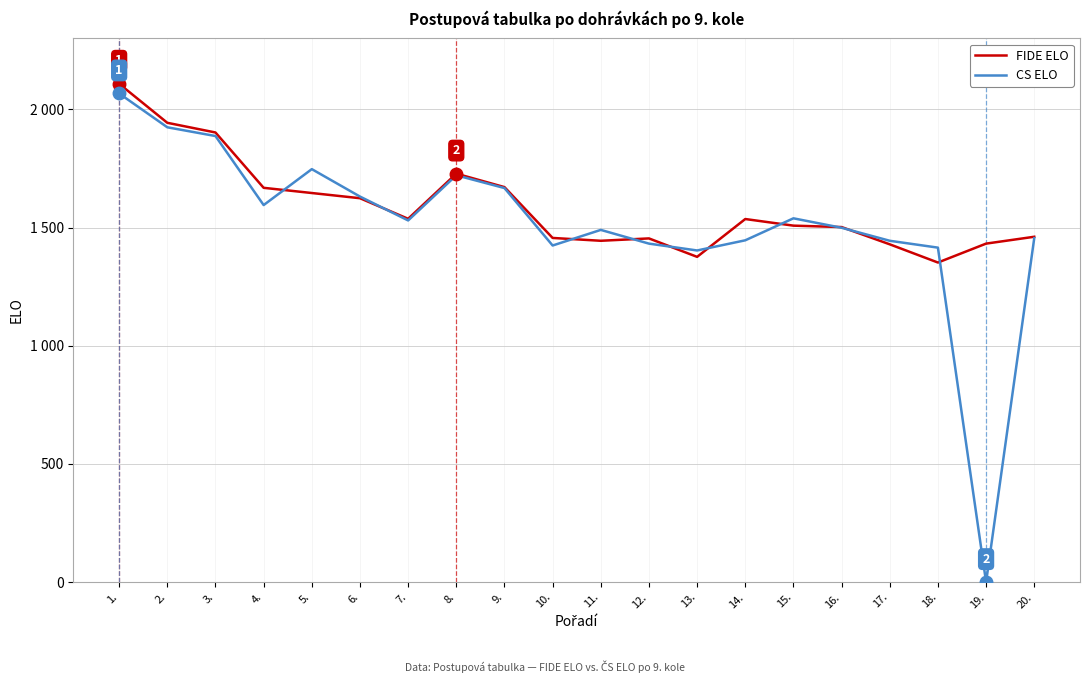

Is this an area chart (filled region under the line)?

No